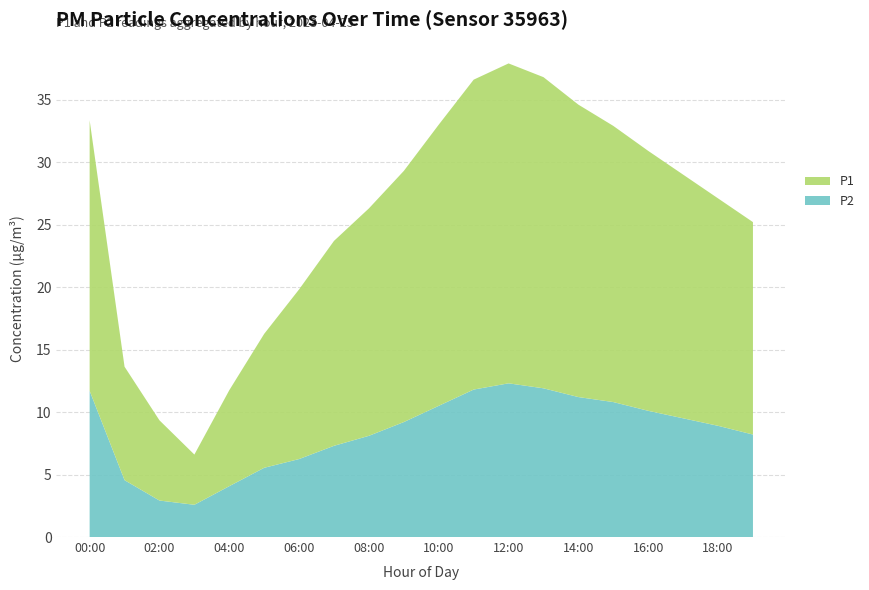

Reading left to right, what are all the values shown in this chart?

P2: 11.7	4.5	2.9	2.6	4.1	5.5	6.2	7.3	8.1	9.2	10.5	11.8	12.3	11.9	11.2	10.8	10.1	9.5	8.9	8.2
P1: 21.6	9.1	6.4	4.0	7.7	10.7	13.6	16.4	18.2	20.1	22.5	24.8	25.6	24.9	23.4	22.1	20.8	19.5	18.2	17.0